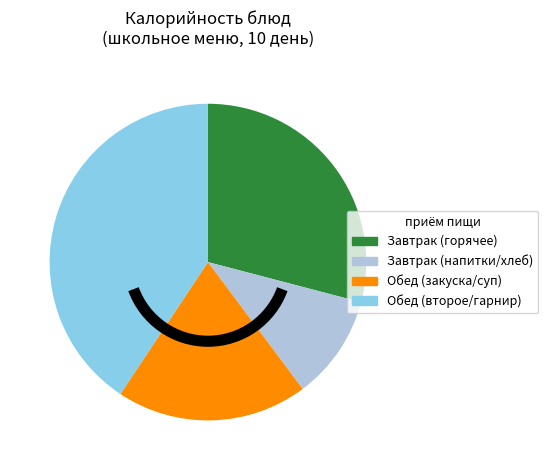

Which category has the biggest portion of the pie?

Обед (второе/гарнир)